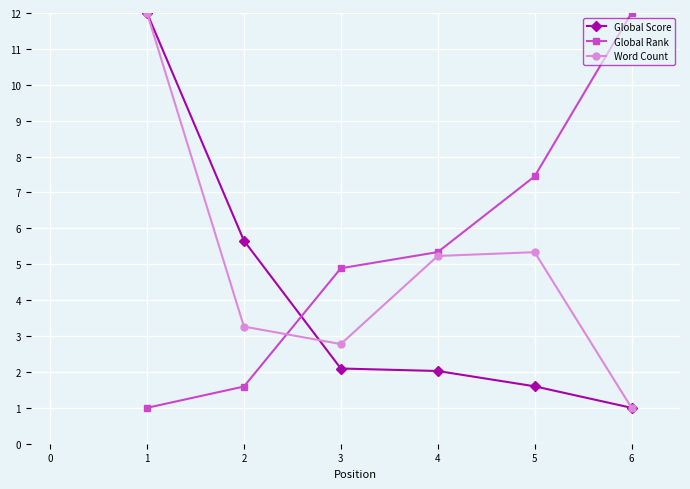

Rank the series at 3 from lowest to highest value.

Global Score, Word Count, Global Rank